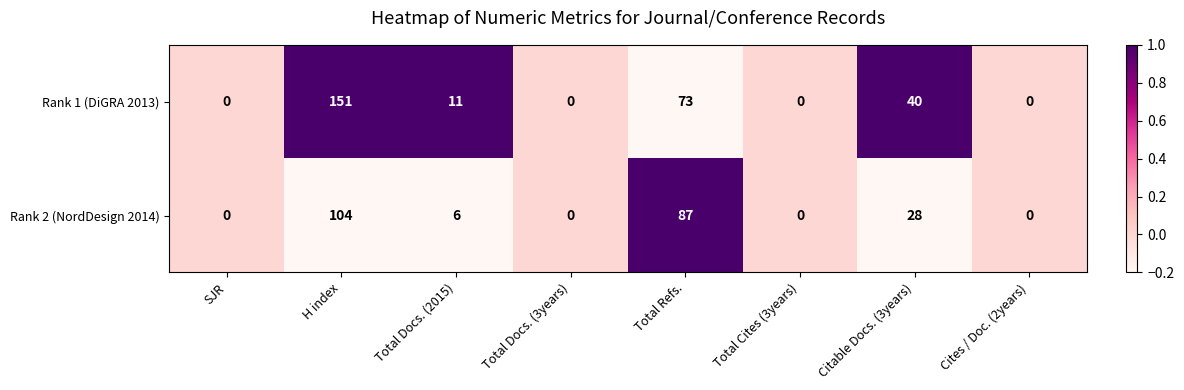

Rank the series by their average value, from highest to lowest.

Rank 1 (DiGRA 2013), Rank 2 (NordDesign 2014)